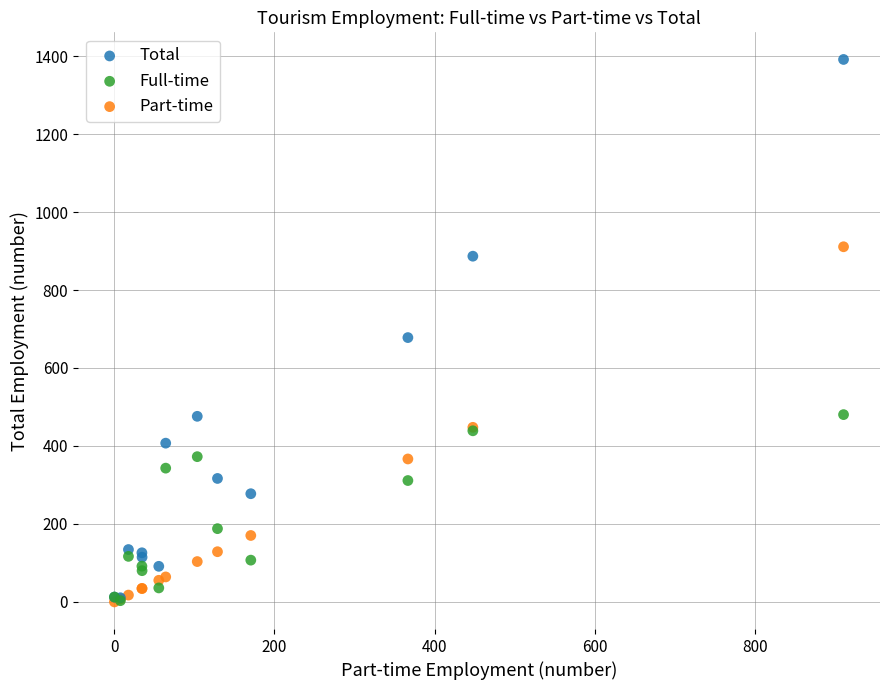

Which series reaches the maximum Y coordinate?

Total